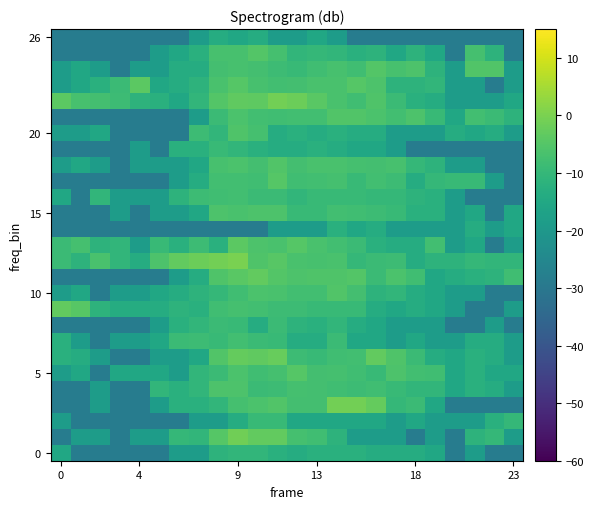

How many series are shown in this chart?

27